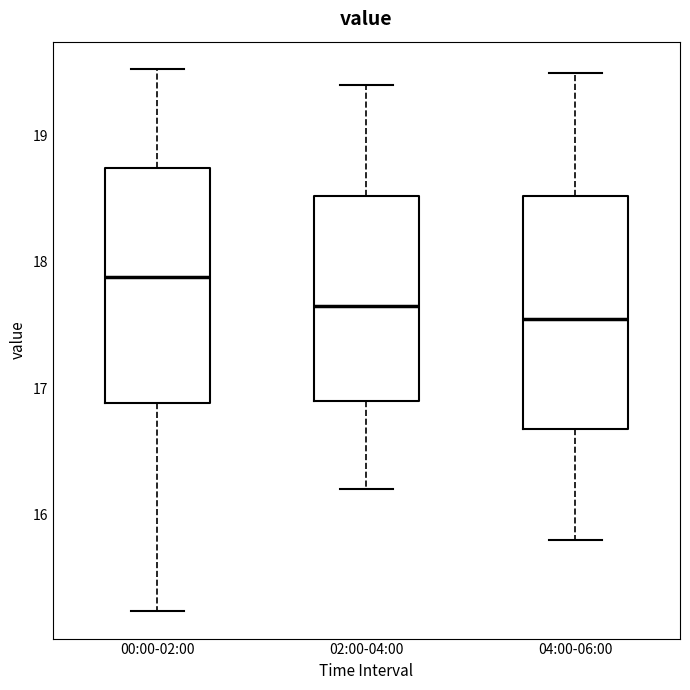

Reading left to right, read every box against the y-axis: the position of its median line, the range the box covers, and the ends of its whiskers. The values are not printed on the chart, so give them approximately, as read against the axis.

00:00-02:00: median 17.9, box 16.9 to 18.7, whiskers 15.2 to 19.5
02:00-04:00: median 17.7, box 16.9 to 18.5, whiskers 16.2 to 19.4
04:00-06:00: median 17.6, box 16.7 to 18.5, whiskers 15.8 to 19.5